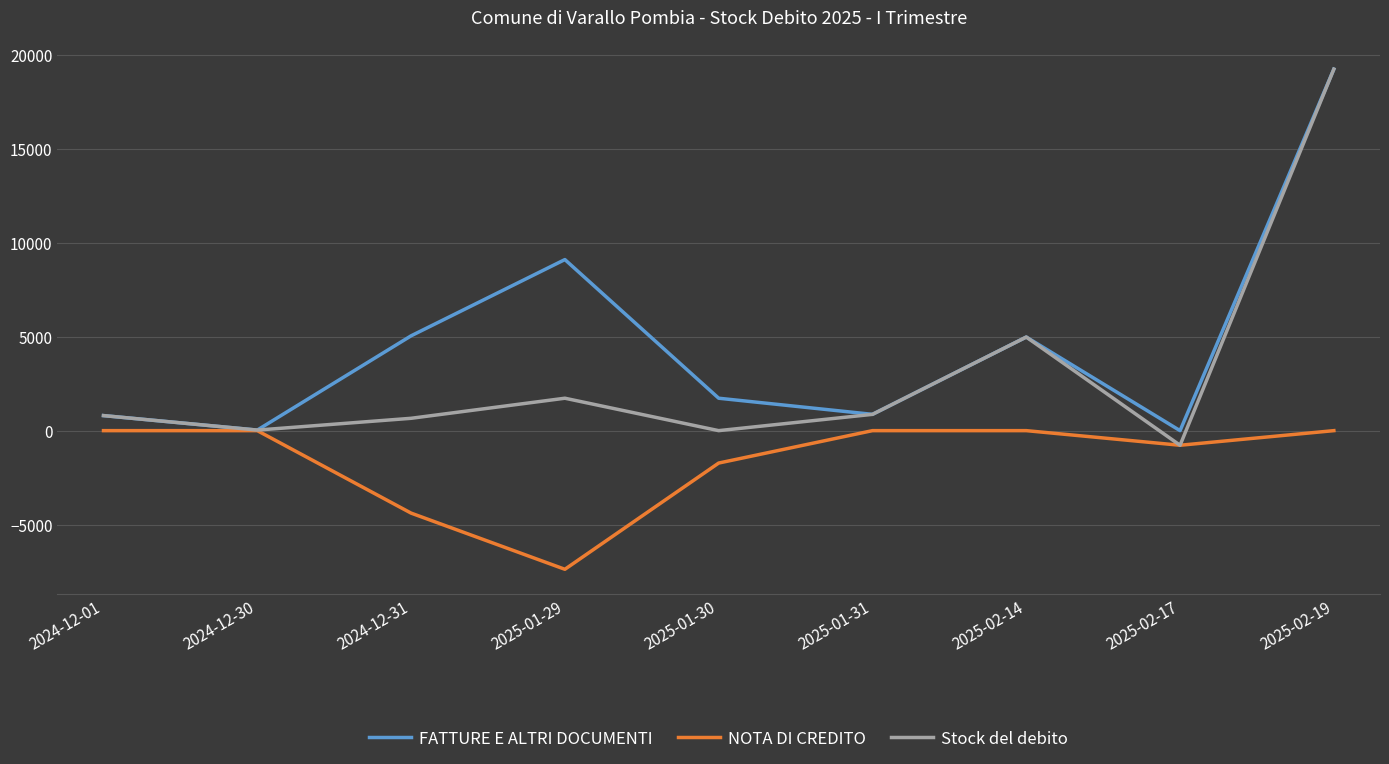

Where is the first local maximum for FATTURE E ALTRI DOCUMENTI?

2025-01-29